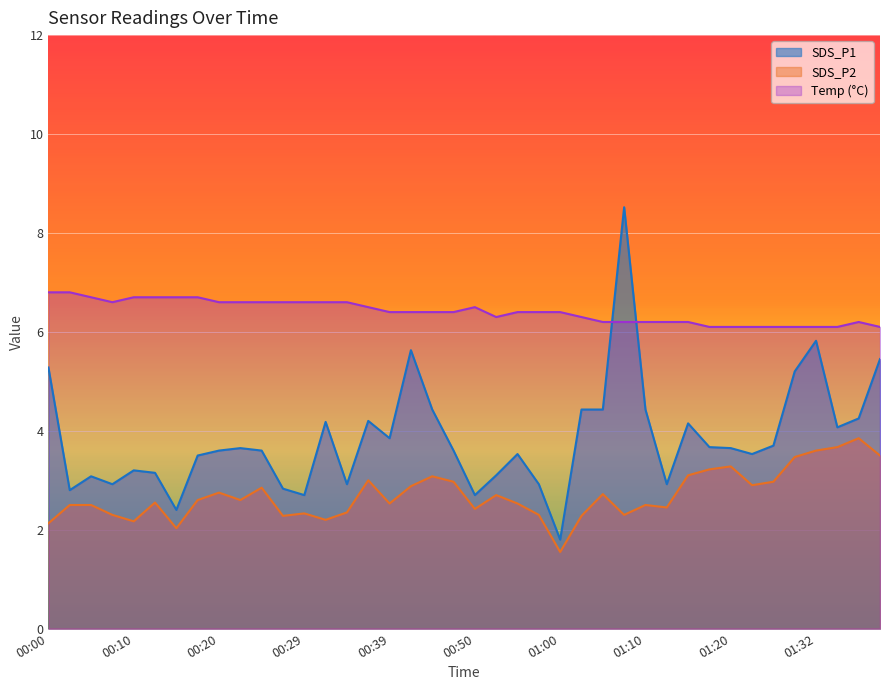

True or false: SDS_P2 and Temp intersect in this chart.

False